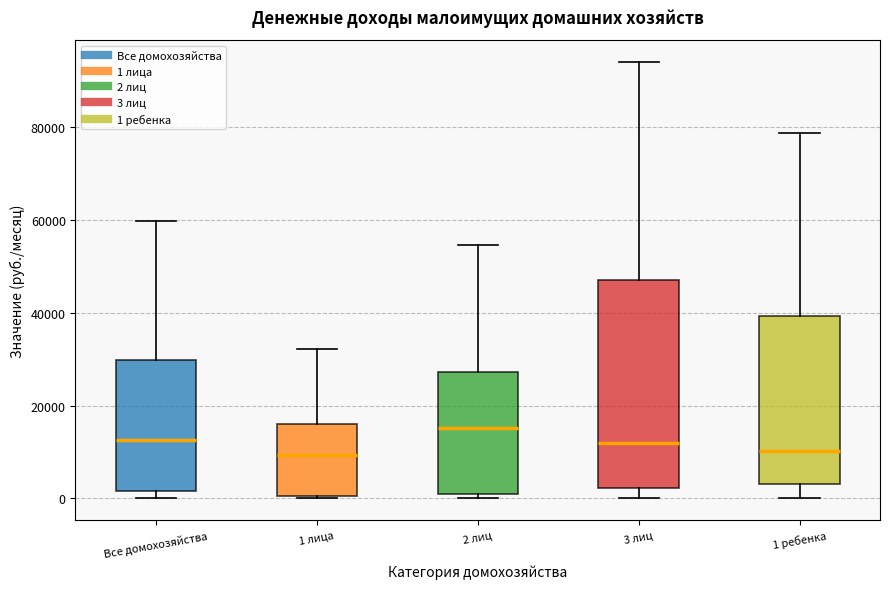

Reading left to right, read every box against the y-axis: the position of its median line, the range the box covers, and the ends of its whiskers. The values are not printed on the chart, so give them approximately, as read against the axis.

Все домохозяйства: median 12000, box 2000 to 30000, whiskers 0 to 60000
1 лица: median 10000, box 0 to 16000, whiskers 0 to 32000
2 лиц: median 16000, box 0 to 28000, whiskers 0 (just below the box's lower edge) to 54000
3 лиц: median 12000, box 2000 to 48000, whiskers 0 to 94000
1 ребенка: median 10000, box 4000 to 40000, whiskers 0 to 78000